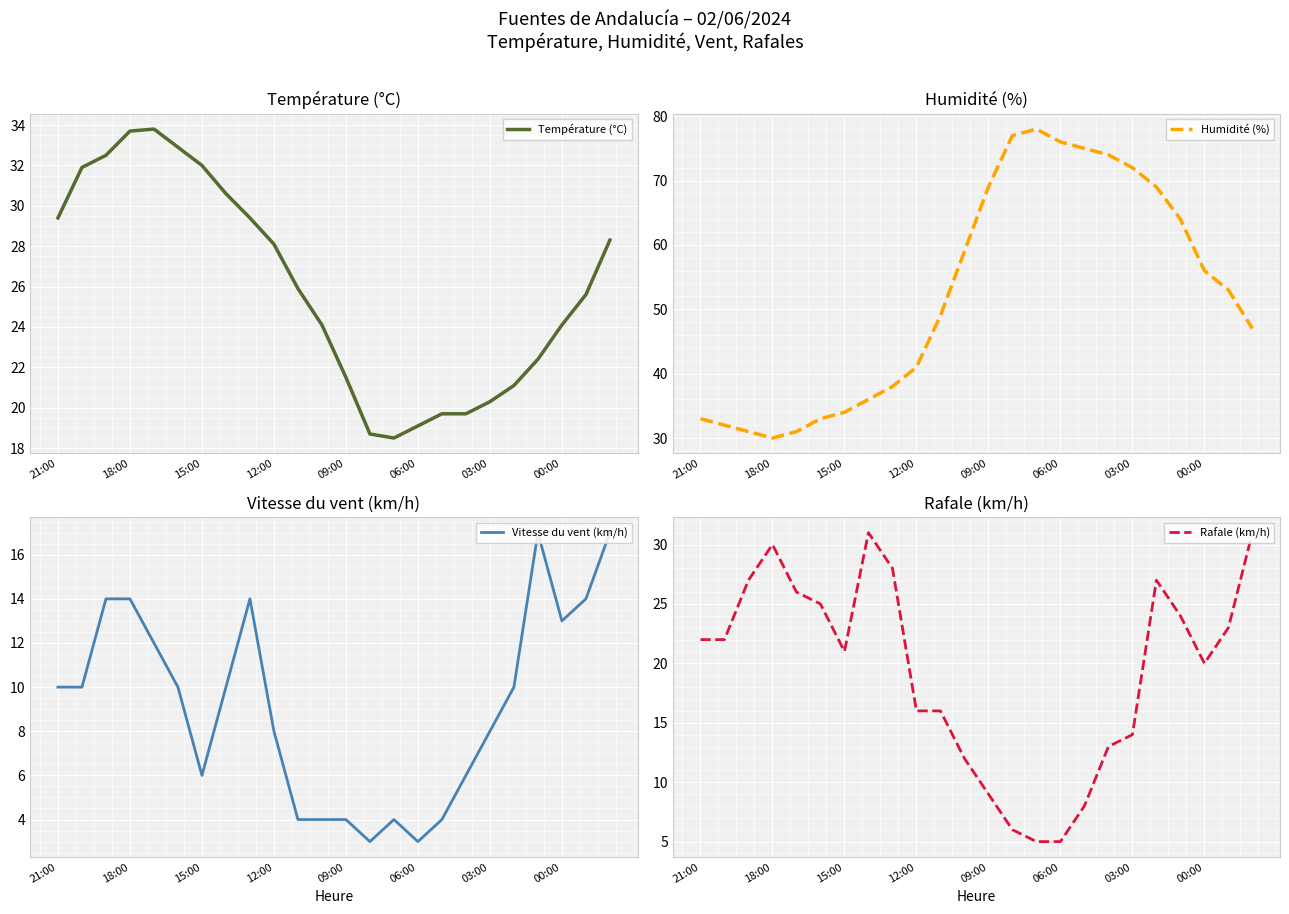

What are all the series names shown in the legend?

Température (°C), Humidité (%), Vitesse du vent (km/h), Rafale (km/h)